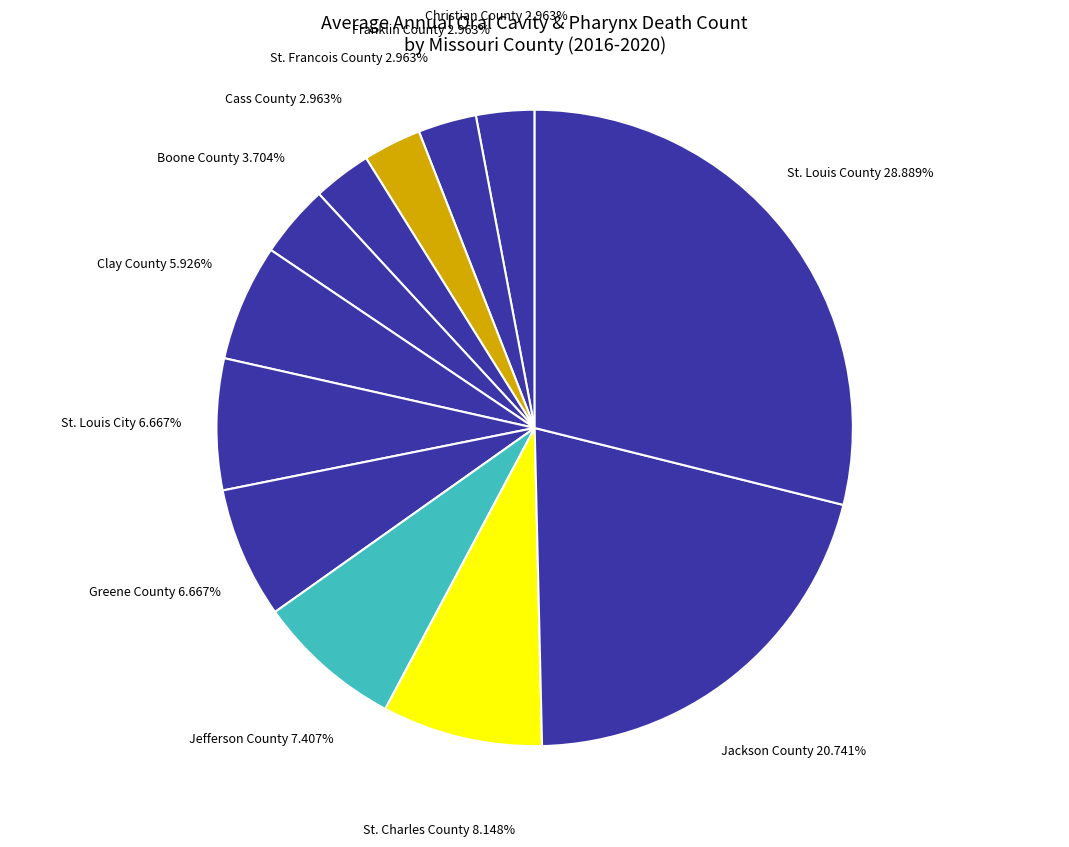

To the nearest percent, what is the difference between the St. Charles County and Greene County slice percentages?

1%